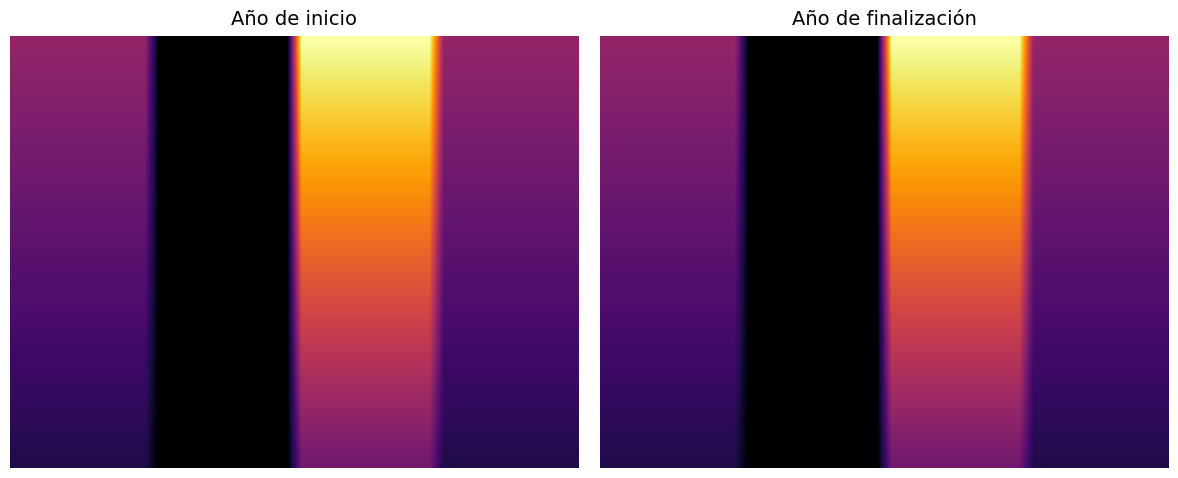

What is the maximum value for 30?

0.5